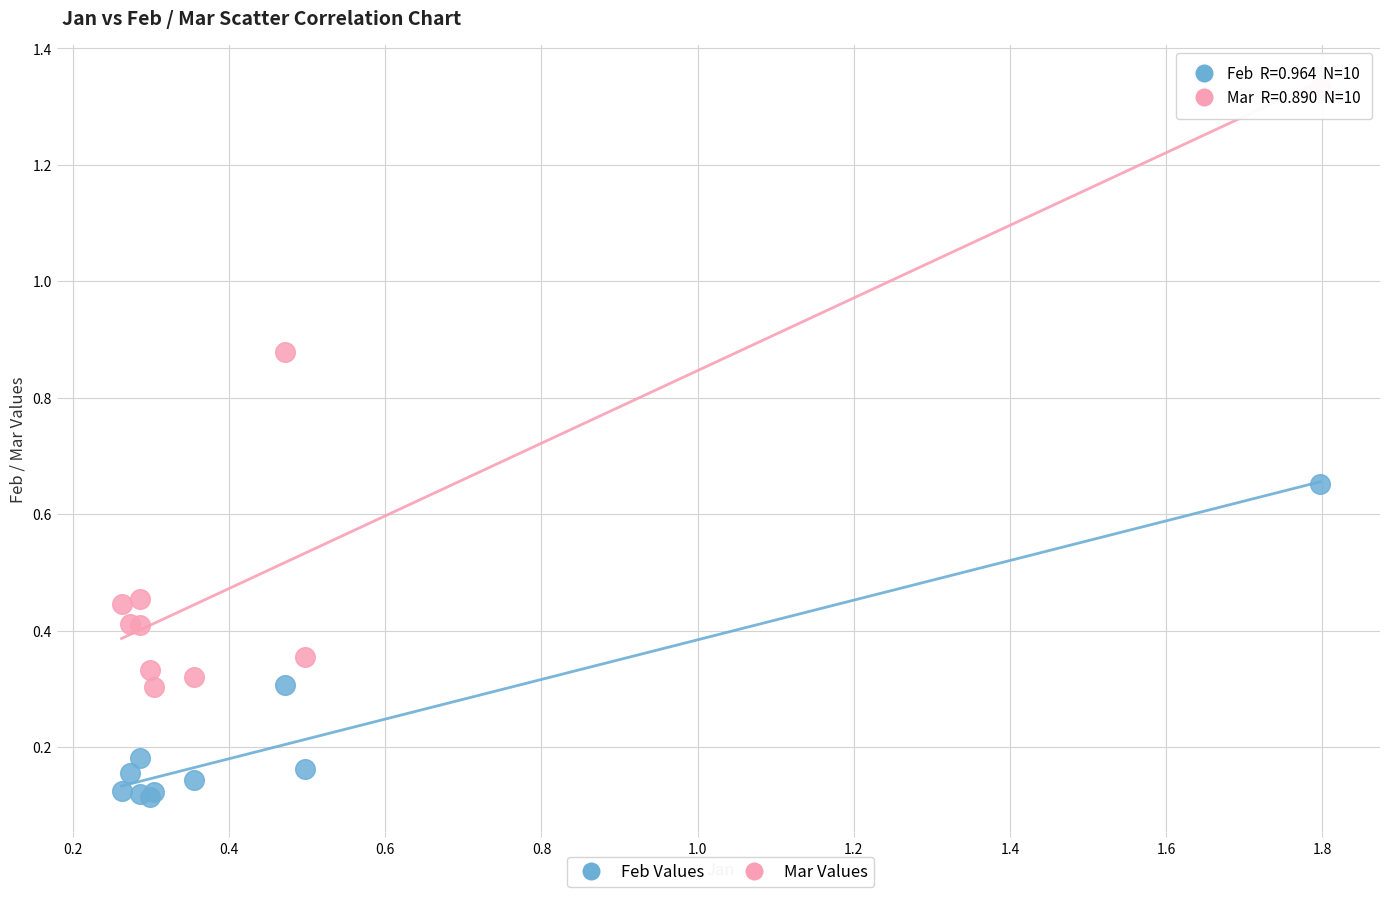

Which series contains the highest Y value?

Mar Values